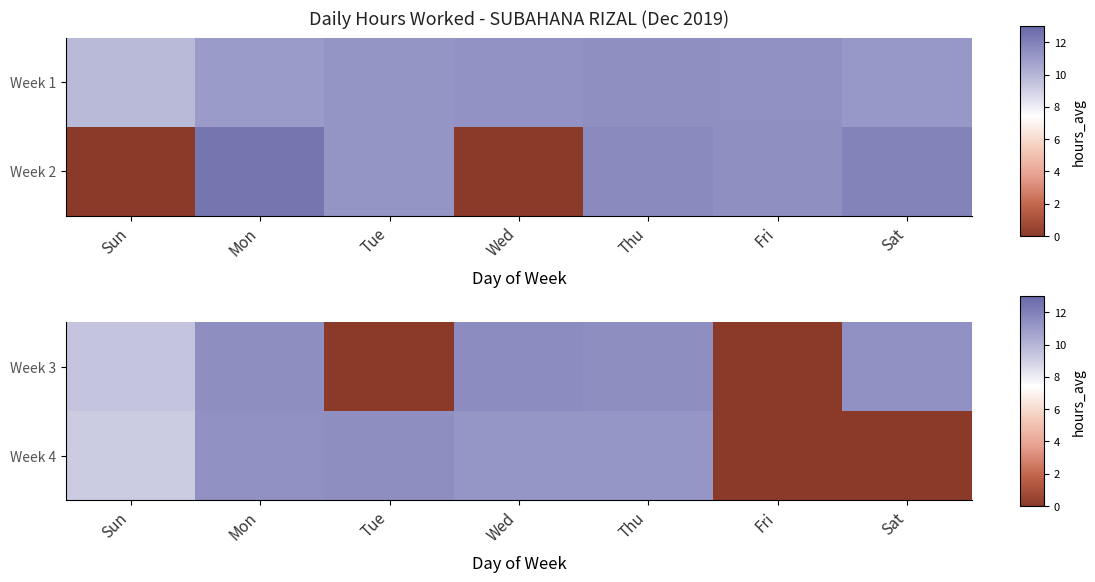

True or false: Week 4 has a value of 16.3 at Thu.

False